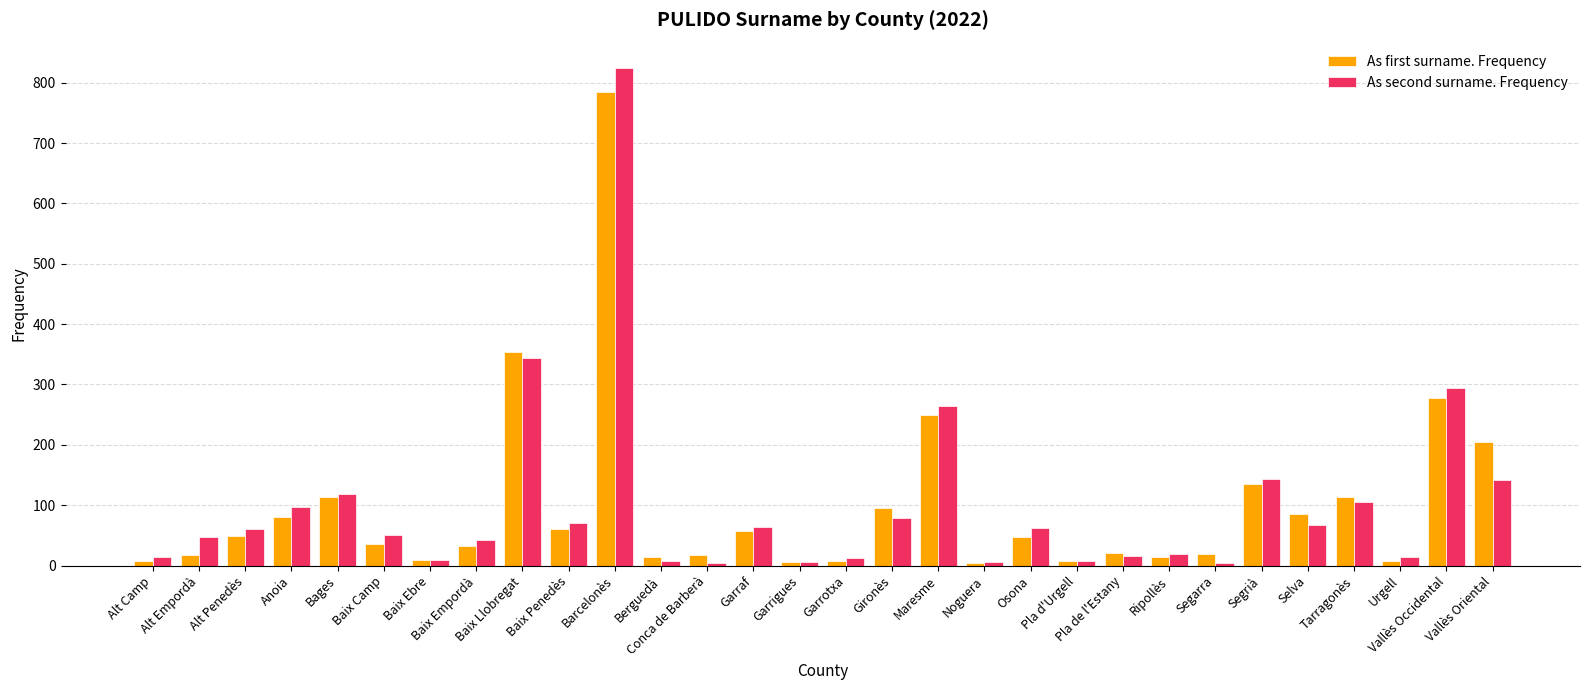

How many bars are there in each group?

2